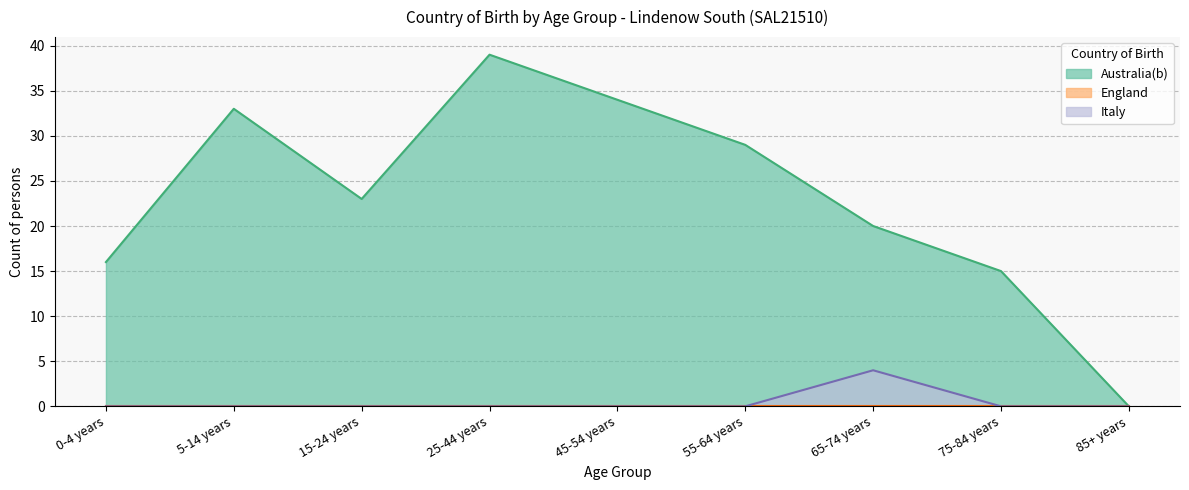

What is the difference between the highest and lowest values at 45-54 years?

34